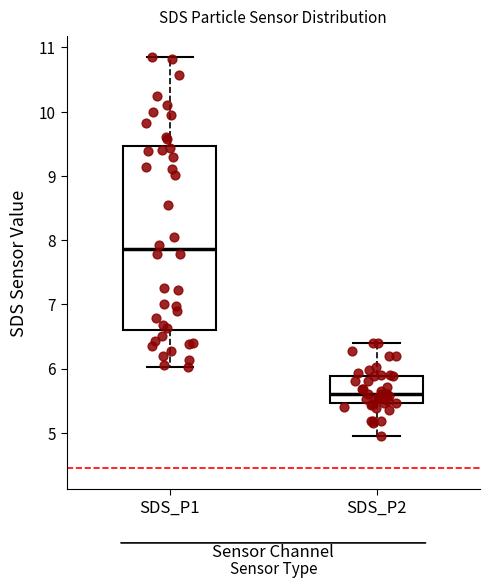

Reading left to right, transcribe this box plot: for each box, give where its median line is, the range the box spans, and where its two whiskers end, as read against the y-axis. The values are not printed on the chart, so give them approximately, as read against the axis.

SDS_P1: median 7.9, box 6.6 to 9.5, whiskers 6.0 to 10.9
SDS_P2: median 5.6, box 5.5 to 5.9, whiskers 5.0 to 6.4